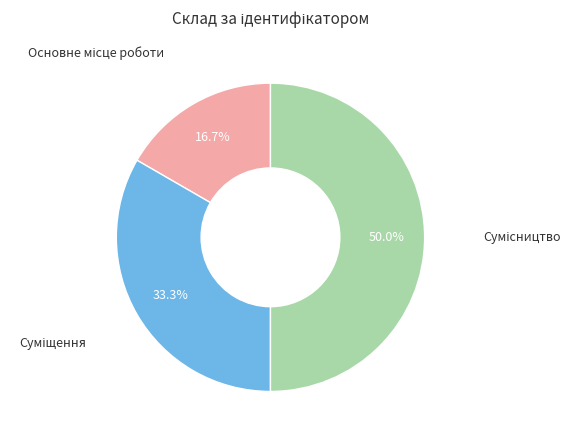

To the nearest percent, what is the difference between the largest and smallest slice percentages?

33%